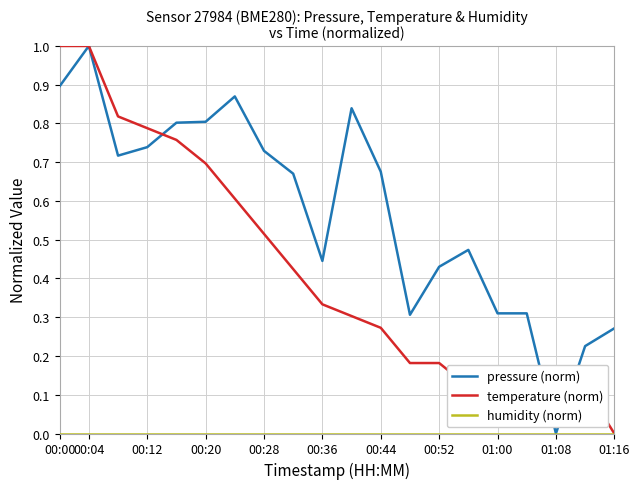

What is the difference between the maximum and minimum values in the pressure (norm) series?

1.0